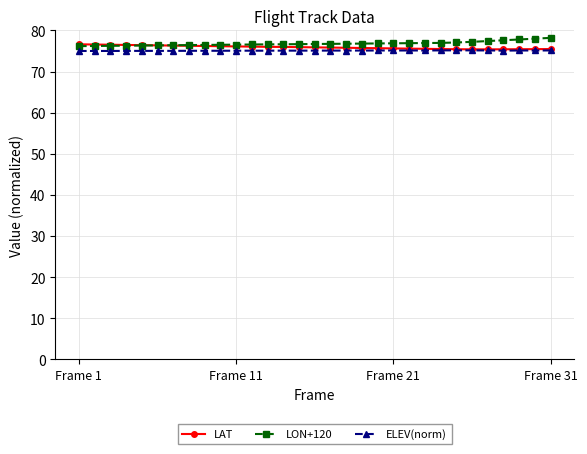

How many intersections are there between LAT and LON+120?

1